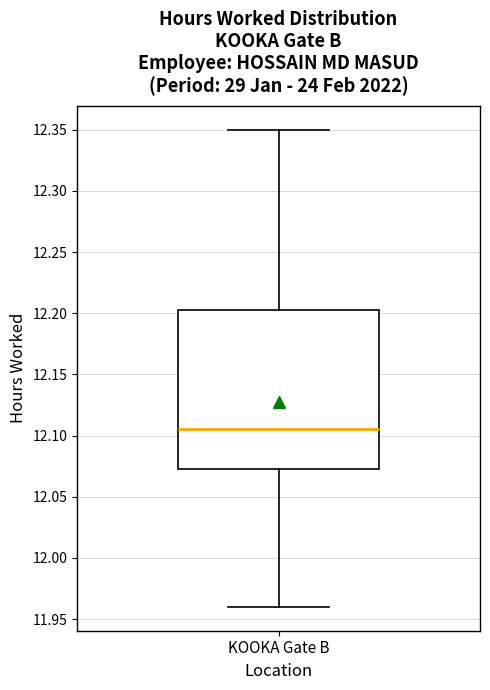

Transcribe this box plot: give where the median line is, the range the box spans, and where the two whiskers end, as read against the y-axis. The values are not printed on the chart, so give them approximately, as read against the axis.

median 12.105, box 12.075 to 12.205, whiskers 11.960 to 12.350